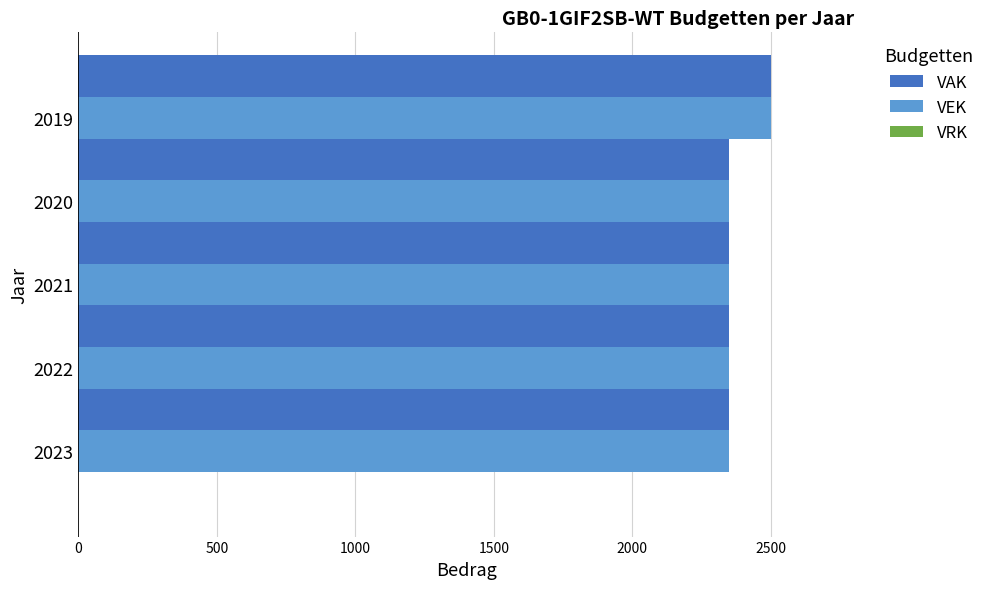

At which category is the sum across all series the highest?

2019